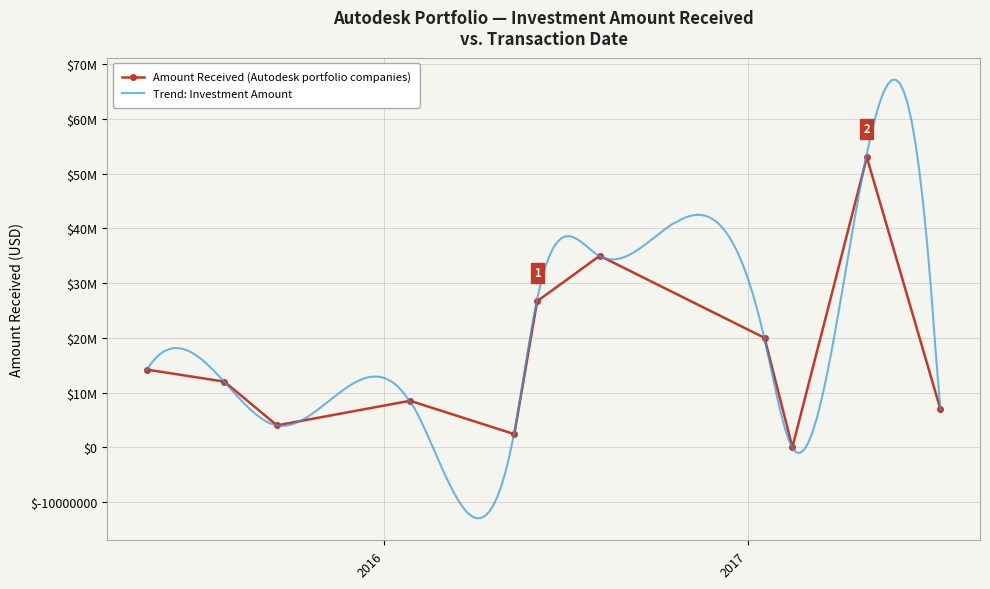

What is the difference between the values at 2016-05-11 and 2015-09-15?

1600000